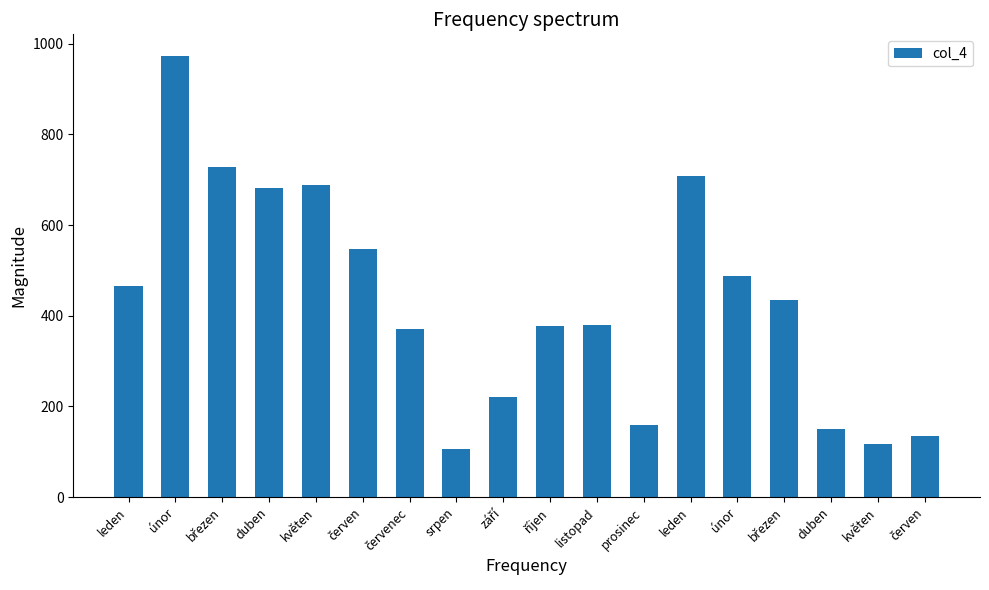

Approximately how many times larger is the value at leden compared to duben?

1.0